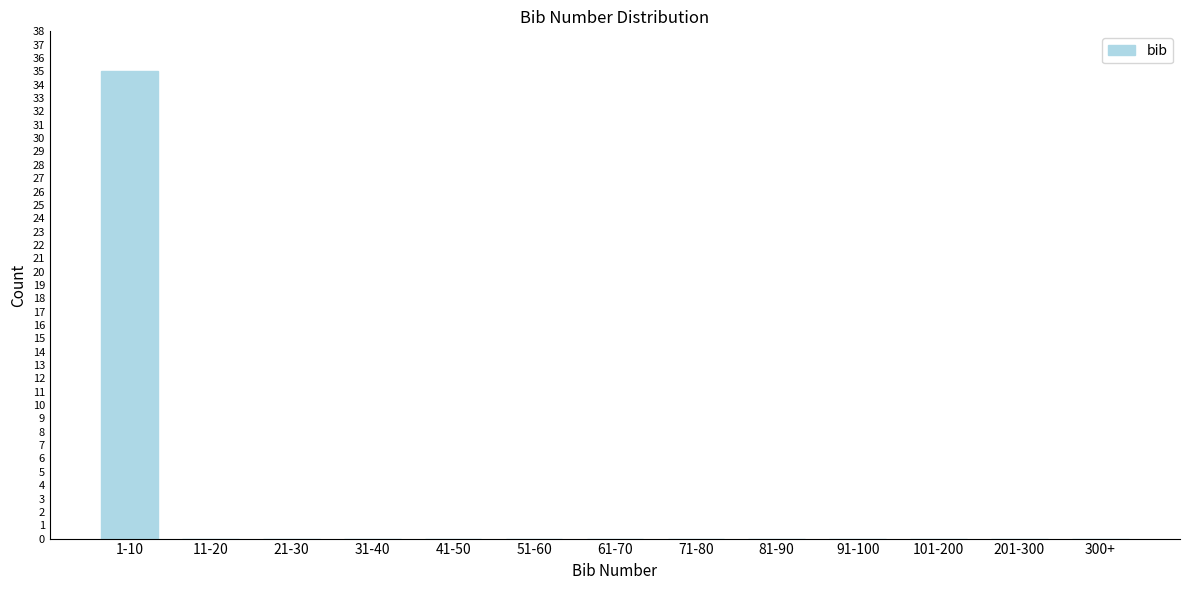

Reading left to right, transcribe all the data shown in this chart.

1-10=35	11-20=0	21-30=0	31-40=0	41-50=0	51-60=0	61-70=0	71-80=0	81-90=0	91-100=0	101-200=0	201-300=0	300+=0